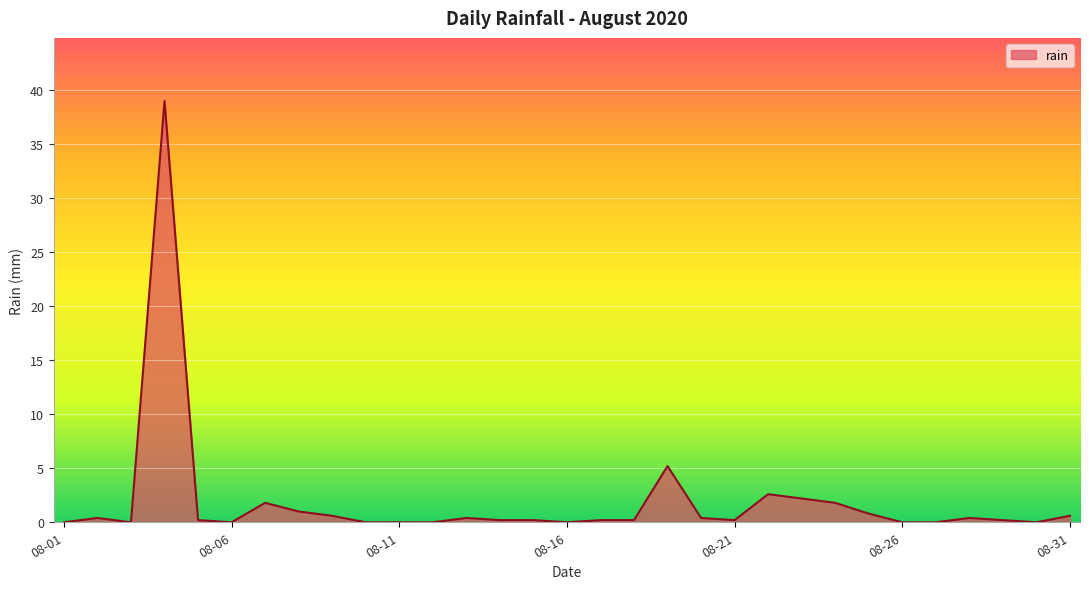

Reading right to left, extract all data points from this chart.

0.6	0.0	0.2	0.4	0.0	0.0	0.8	1.8	2.2	2.6	0.2	0.4	5.2	0.2	0.2	0.0	0.2	0.2	0.4	0.0	0.0	0.0	0.6	1.0	1.8	0.0	0.2	39.0	0.0	0.4	0.0